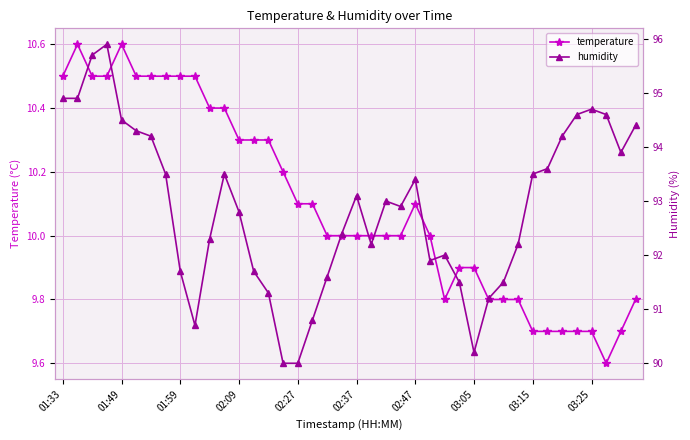

What is the minimum value for temperature?

9.6